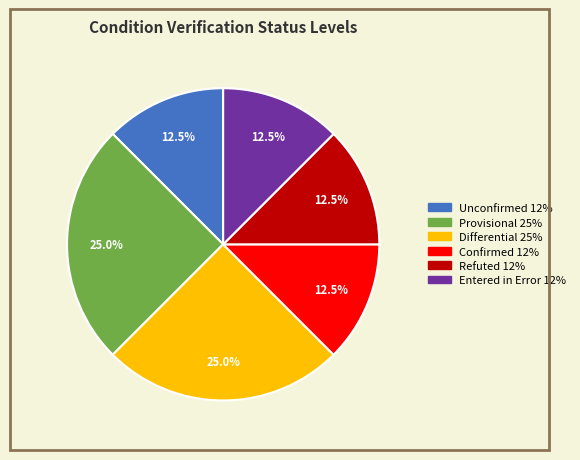

Is there any slice that represents more than half of the pie?

No